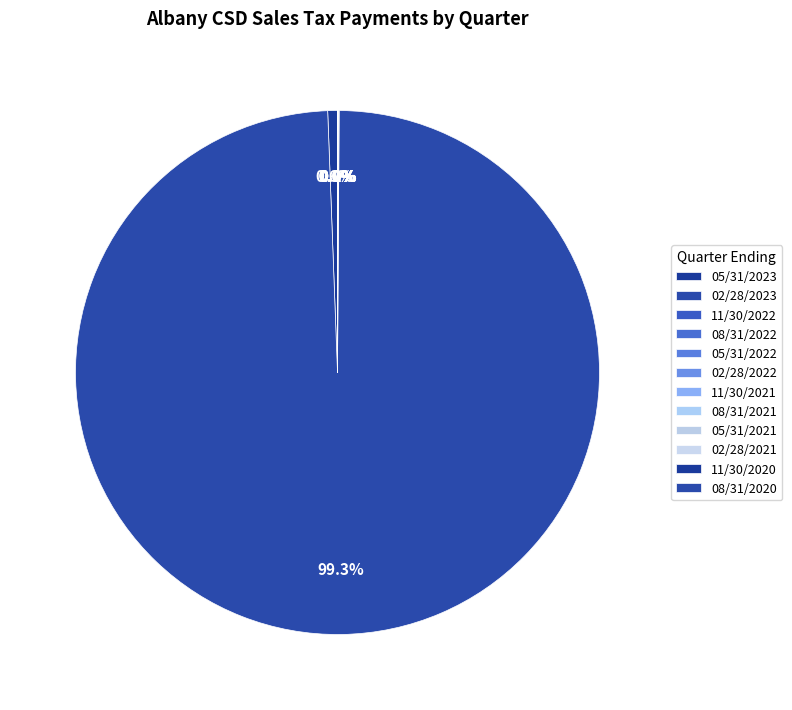

To the nearest percent, what is the difference between the largest and smallest slice percentages?

99%